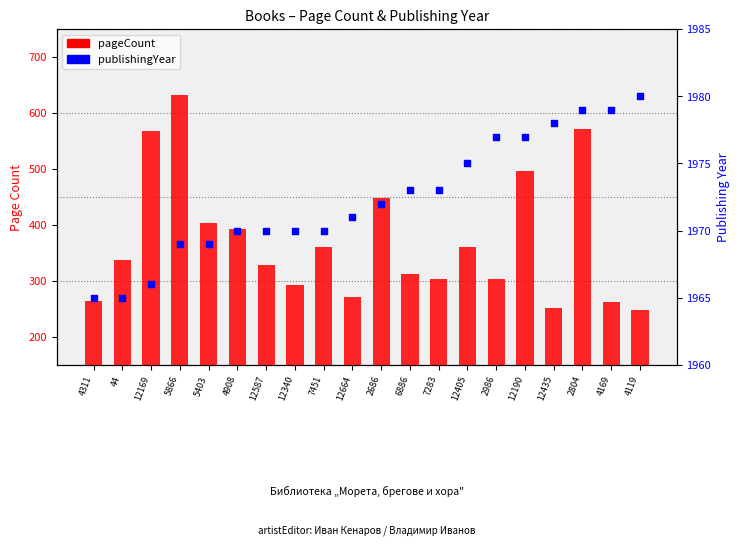

Which series reaches the maximum Y coordinate?

publishingYear